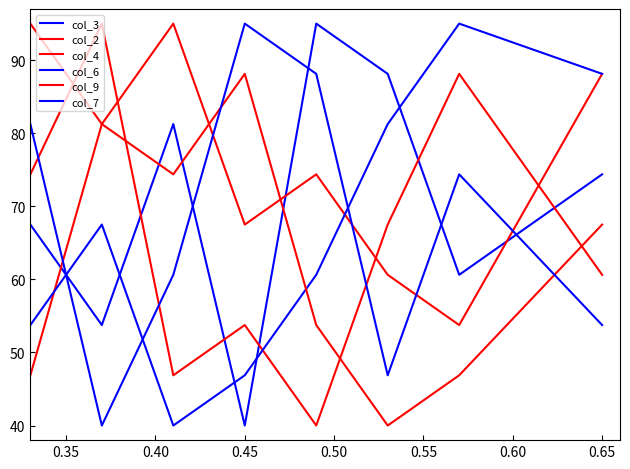

How many interior local peaks does the col_9 series have?

1